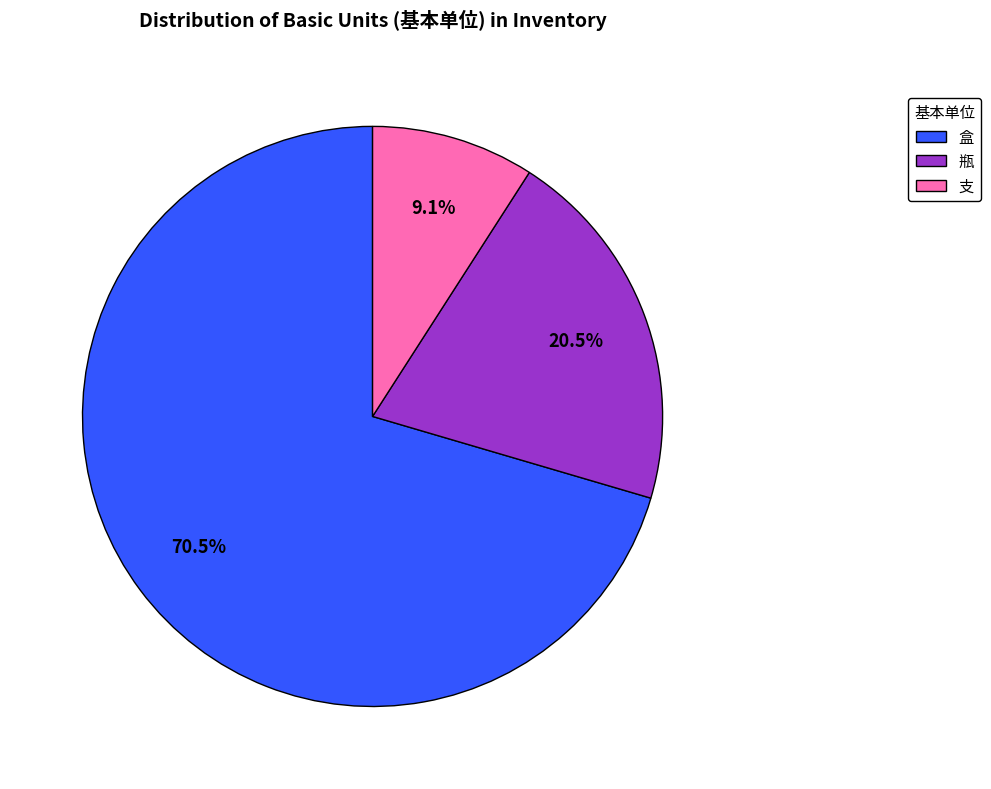

To the nearest percent, what is the average slice percentage?

33%